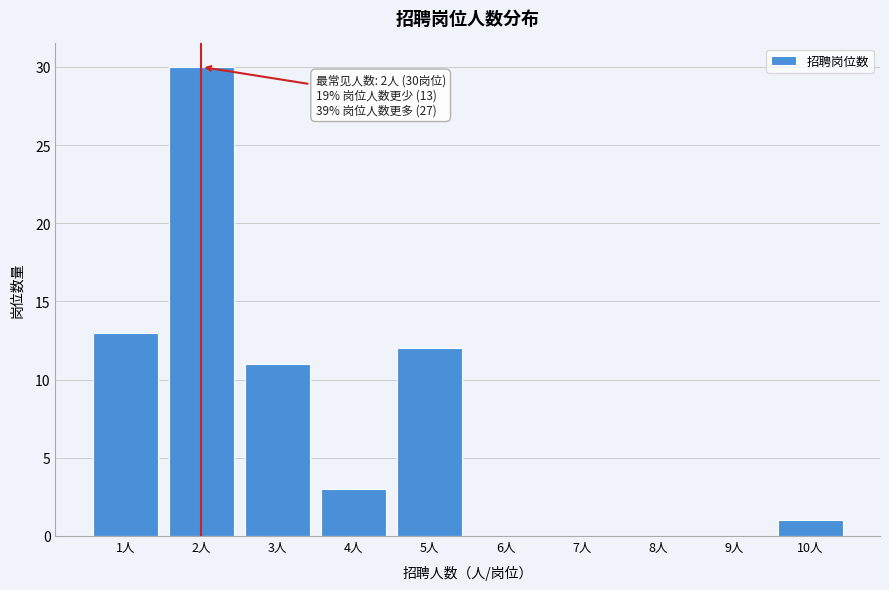

Reading right to left, extract all data points from this chart.

10人=1	9人=0	8人=0	7人=0	6人=0	5人=12	4人=3	3人=11	2人=30	1人=13